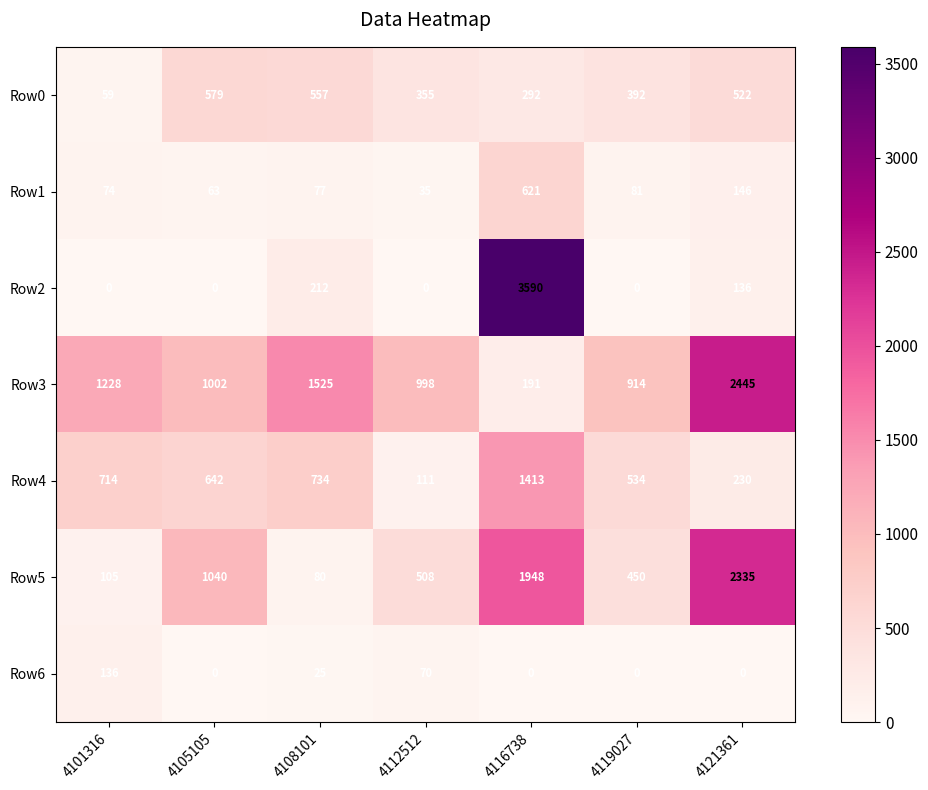

What is the greatest value displayed?

3590